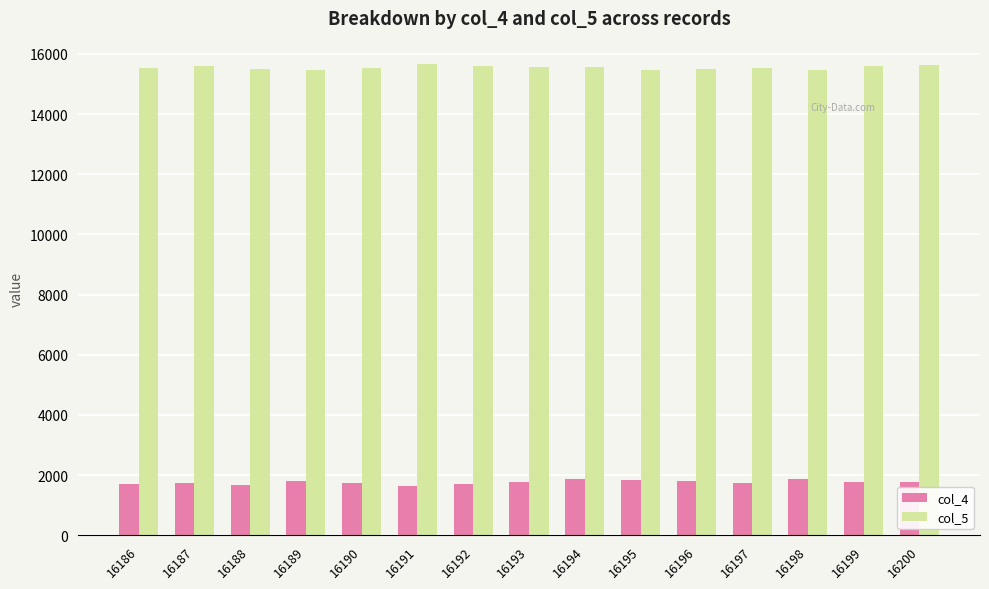

What is the highest value of the col_4 series?

1877